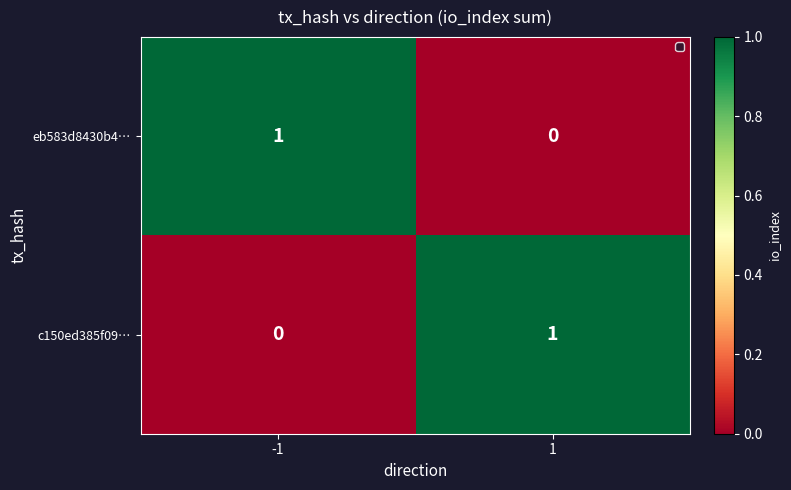

Rank the series at -1 from lowest to highest value.

c150ed385f09…, eb583d8430b4…